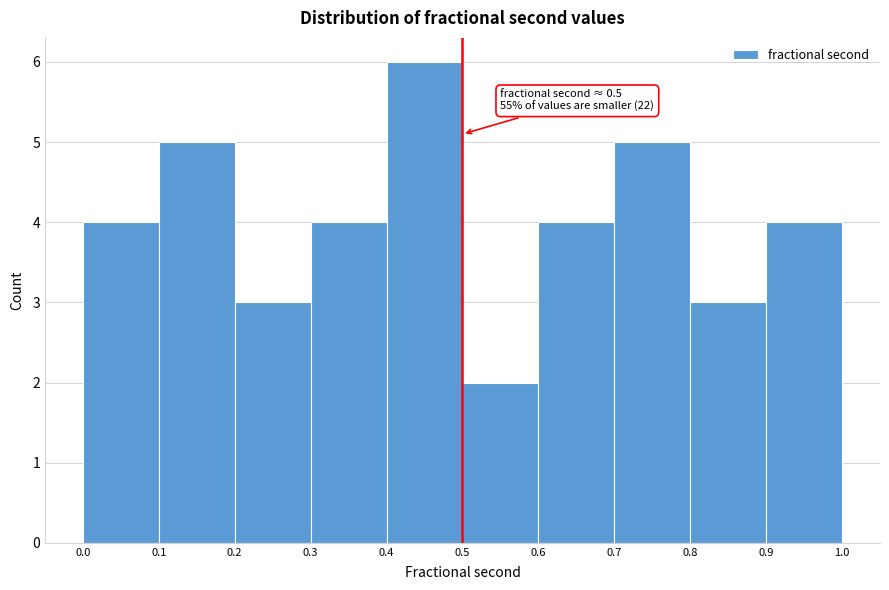

Over which range of the x-axis is the bar tallest?

0.4 to 0.5